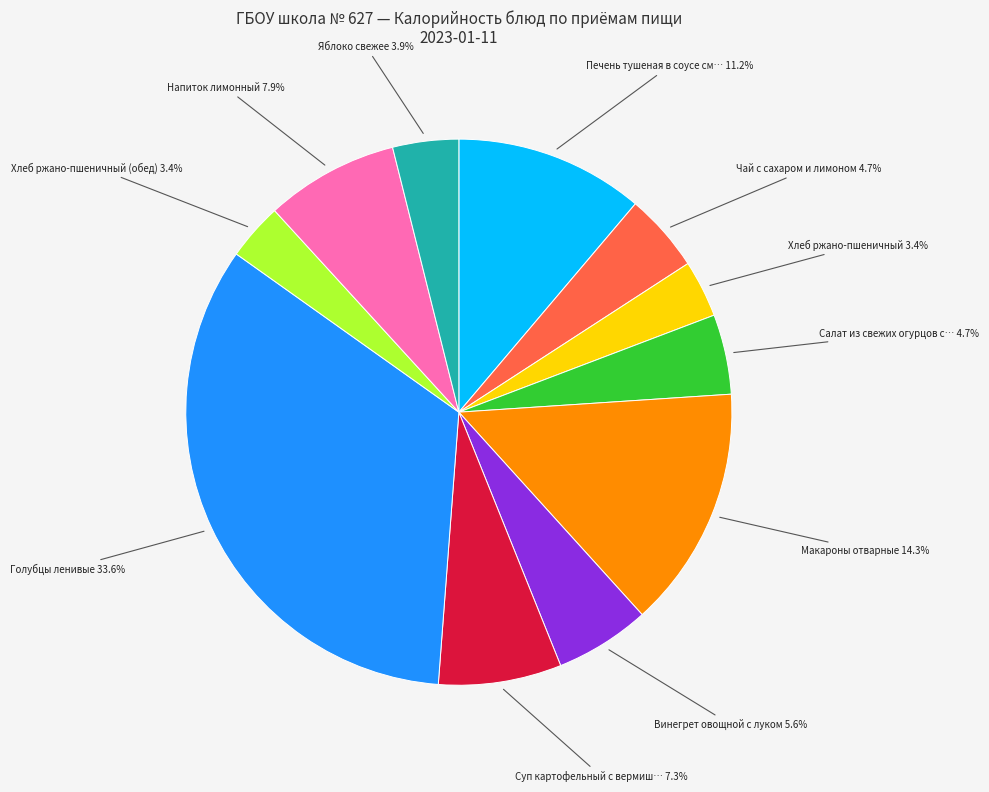

Is there a majority slice in this chart?

No